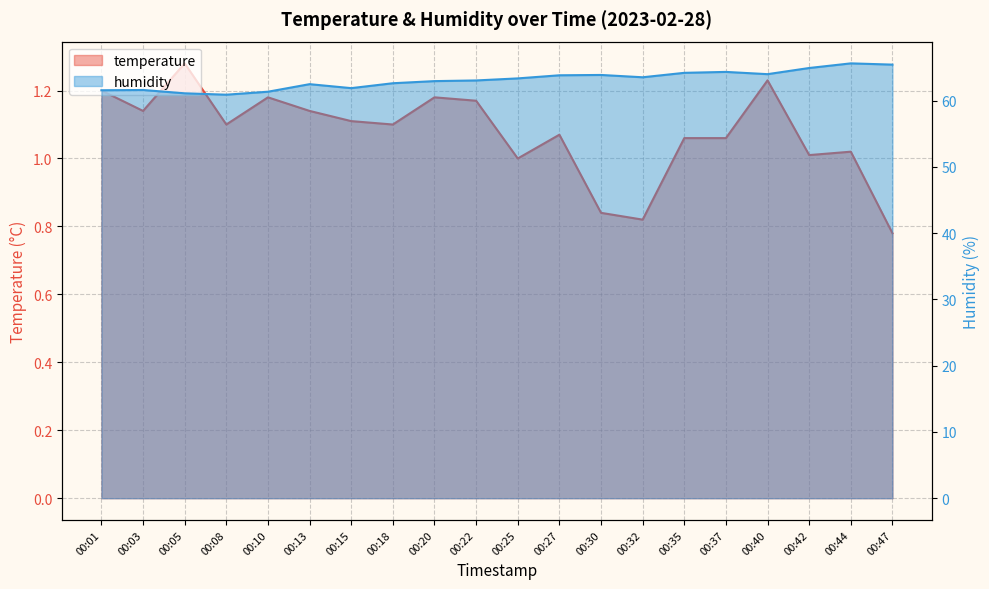

Reading left to right, extract all data points from this chart.

temperature: 00:01=1.2	00:03=1.1	00:05=1.3	00:08=1.1	00:10=1.2	00:13=1.1	00:15=1.1	00:18=1.1	00:20=1.2	00:22=1.2	00:25=1.0	00:27=1.1	00:30=0.8	00:32=0.8	00:35=1.1	00:37=1.1	00:40=1.2	00:42=1.0	00:44=1.0	00:47=0.8
humidity: 00:01=61.6	00:03=61.6	00:05=61.1	00:08=60.9	00:10=61.4	00:13=62.5	00:15=61.9	00:18=62.6	00:20=63.0	00:22=63.1	00:25=63.4	00:27=63.8	00:30=63.9	00:32=63.5	00:35=64.2	00:37=64.3	00:40=64.0	00:42=64.9	00:44=65.6	00:47=65.5